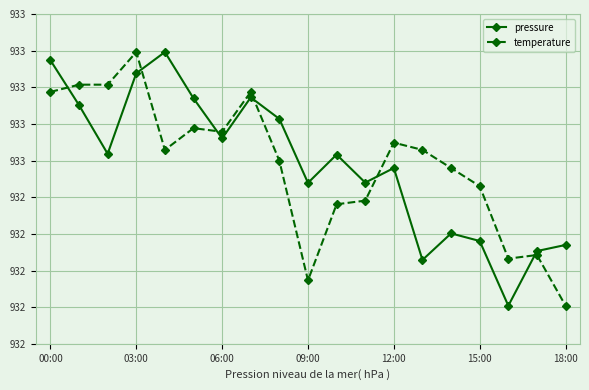

What are all the series names shown in the legend?

pressure, temperature